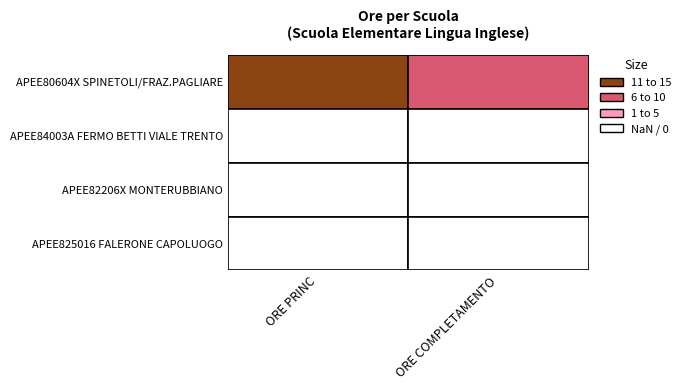

Reading left to right, list all the values displayed in this chart.

APEE80604X SPINETOLI/FRAZ.PAGLIARE: 12	10
APEE84003A FERMO BETTI VIALE TRENTO: 0	0
APEE82206X MONTERUBBIANO: 0	0
APEE825016 FALERONE CAPOLUOGO: 0	0